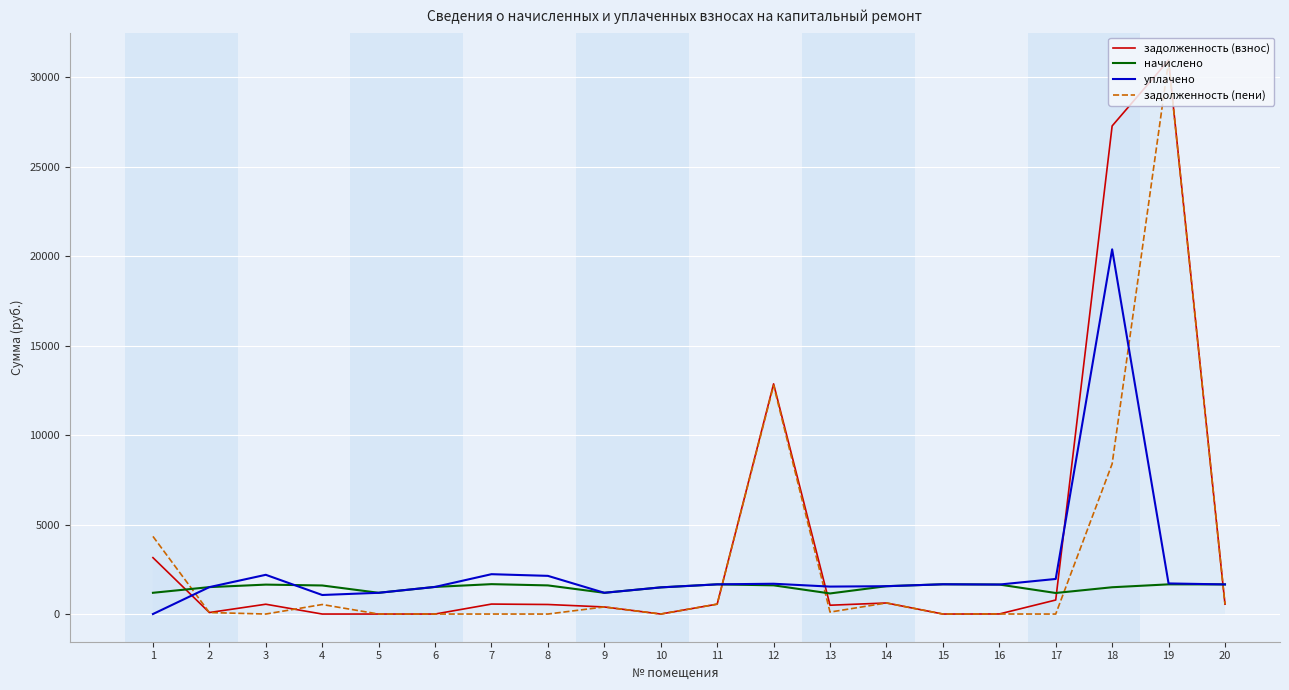

Read the начислено value at 3.

1644.4